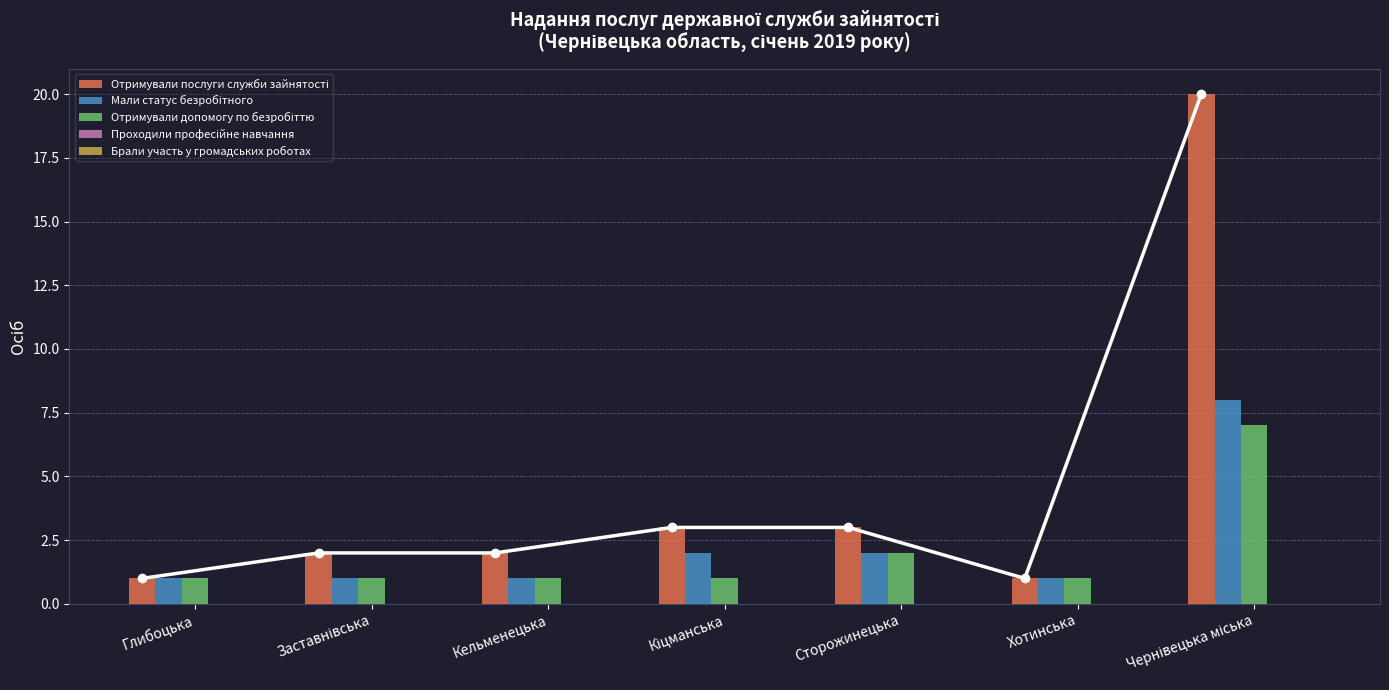

Is the value of Мали статус безробітного at Кіцманська greater than the value of Брали участь у громадських роботах at Сторожинецька?

Yes